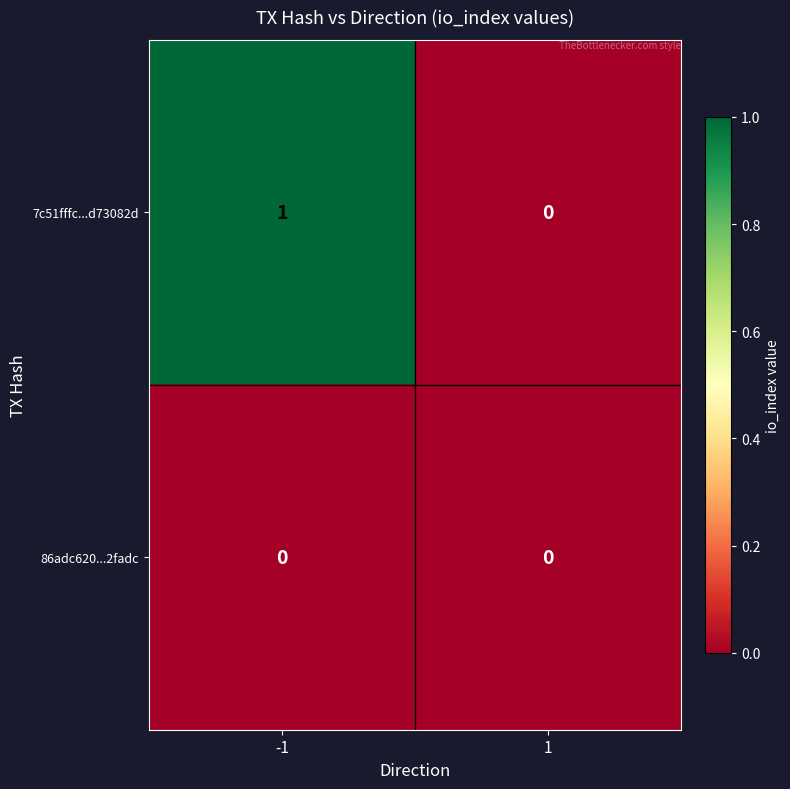

Is the value of 86adc620...2fadc at -1 greater than the value of 7c51fffc...d73082d at -1?

No